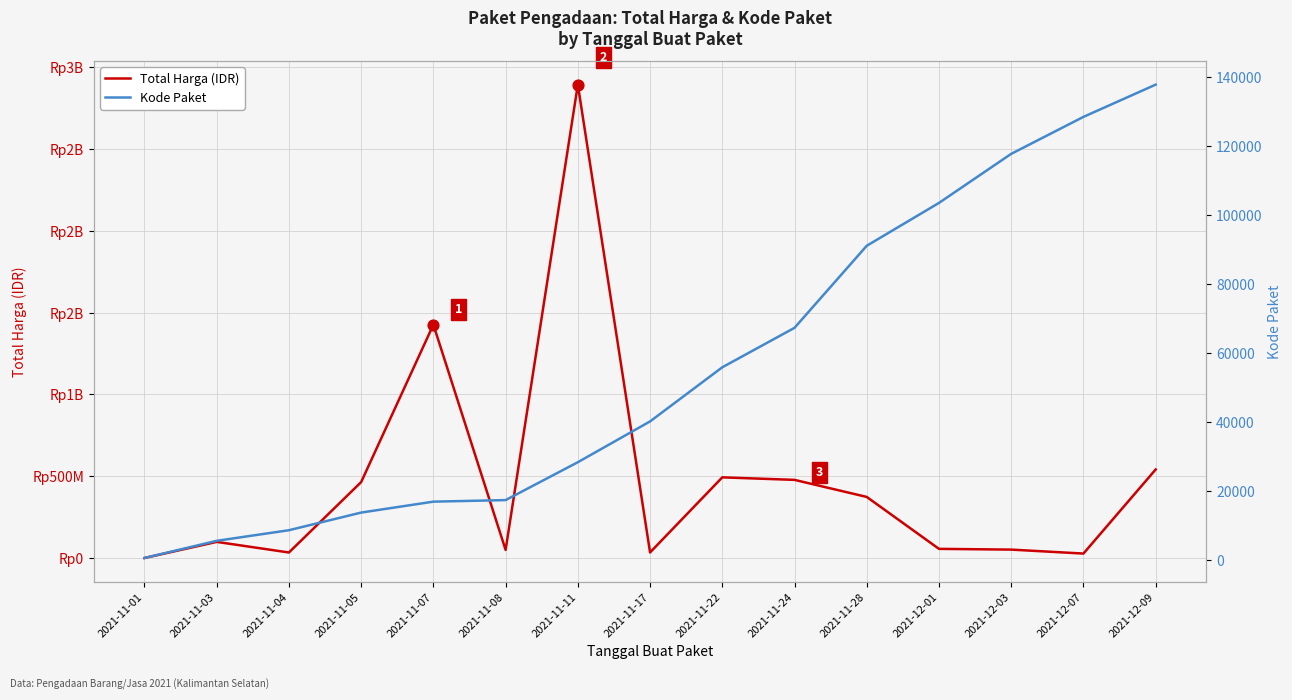

At how many categories does at least one series exceed 2649919715?

1